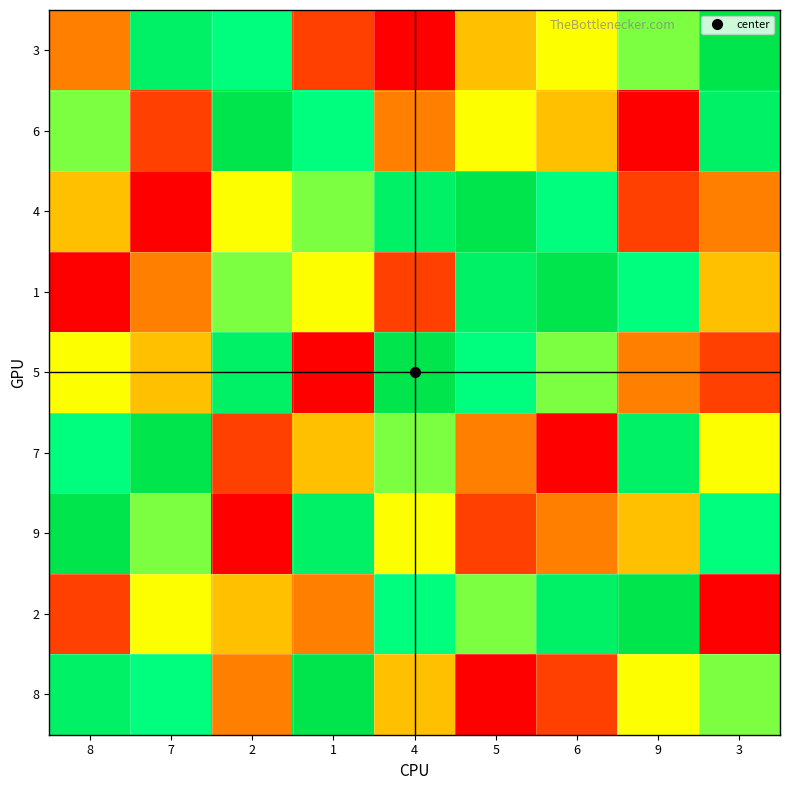

Reading left to right, extract all data points from this chart.

3: 8=3	7=8	2=7	1=2	4=1	5=4	6=5	9=6	3=9
6: 8=6	7=2	2=9	1=7	4=3	5=5	6=4	9=1	3=8
4: 8=4	7=1	2=5	1=6	4=8	5=9	6=7	9=2	3=3
1: 8=1	7=3	2=6	1=5	4=2	5=8	6=9	9=7	3=4
5: 8=5	7=4	2=8	1=1	4=9	5=7	6=6	9=3	3=2
7: 8=7	7=9	2=2	1=4	4=6	5=3	6=1	9=8	3=5
9: 8=9	7=6	2=1	1=8	4=5	5=2	6=3	9=4	3=7
2: 8=2	7=5	2=4	1=3	4=7	5=6	6=8	9=9	3=1
8: 8=8	7=7	2=3	1=9	4=4	5=1	6=2	9=5	3=6